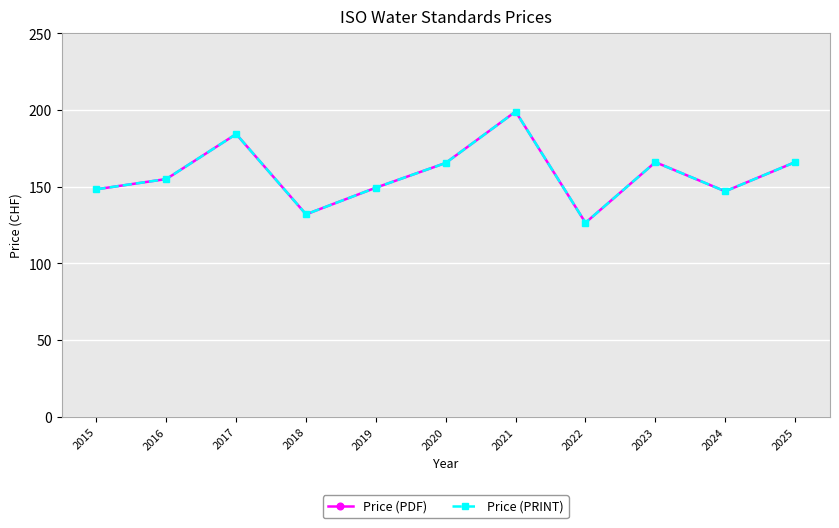

What is the difference between the maximum and minimum values in the Price (PRINT) series?

72.5